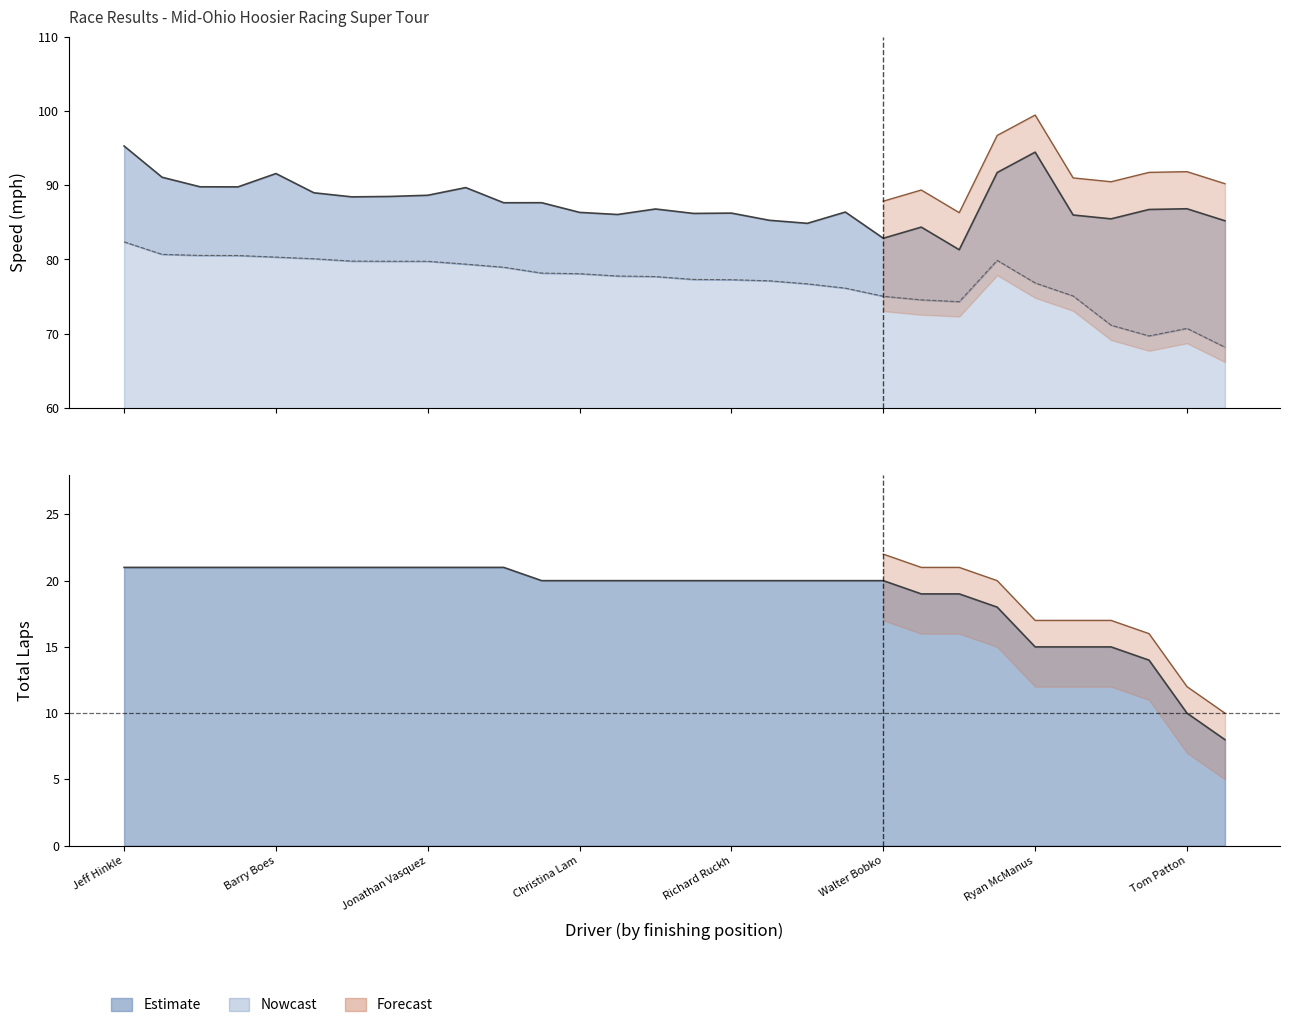

Where is Best Speed line nearest to the value 88?

11